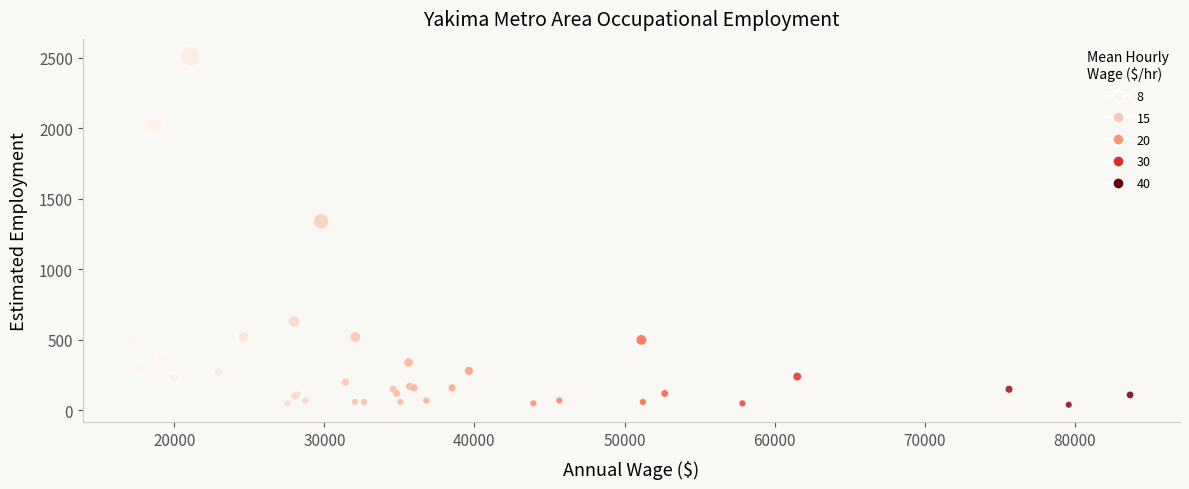

What Y value in the scatter plot is closest to 1275?

1340